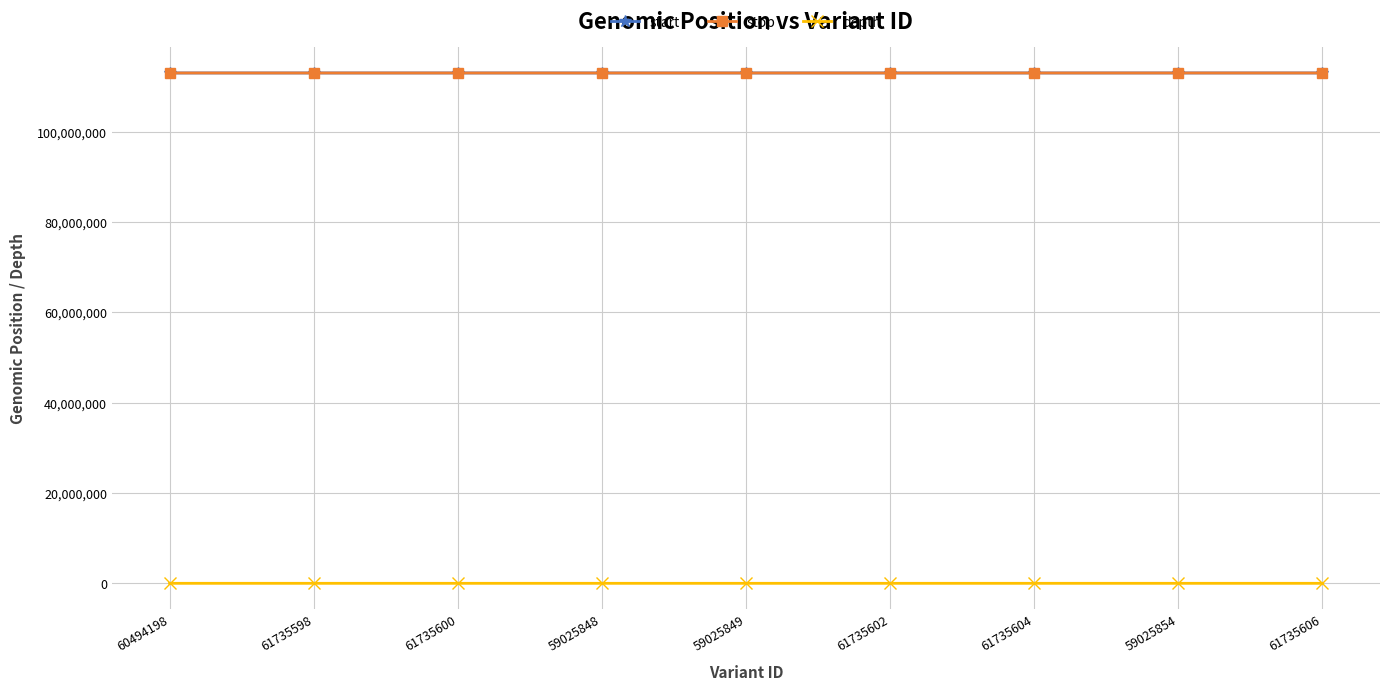

Is the value of stop at 61735604 greater than the value of depth at 61735598?

Yes